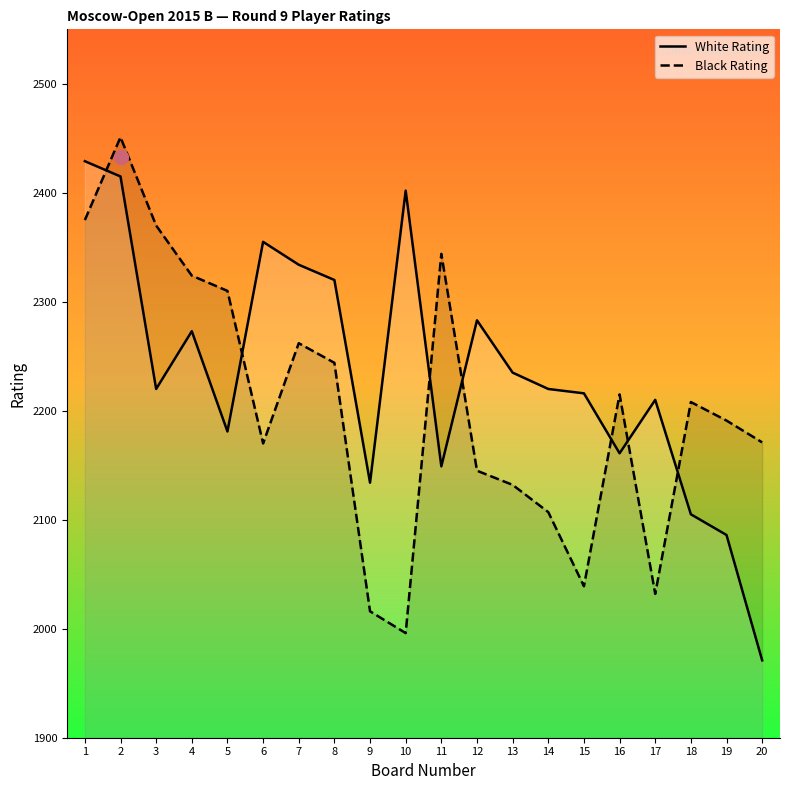

Rank the categories by Black Rating value from lowest to highest.

10, 9, 17, 15, 14, 13, 12, 6, 20, 19, 18, 16, 8, 7, 5, 4, 11, 3, 1, 2